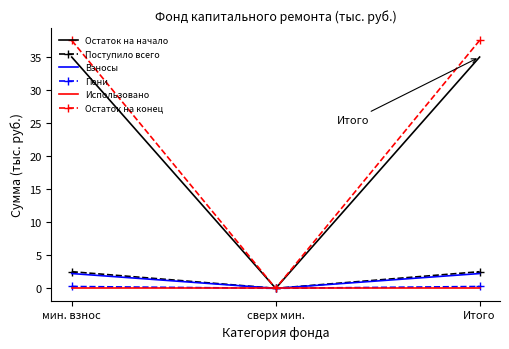

Is it true that Пени equals 0.3 at мин. взнос?

True